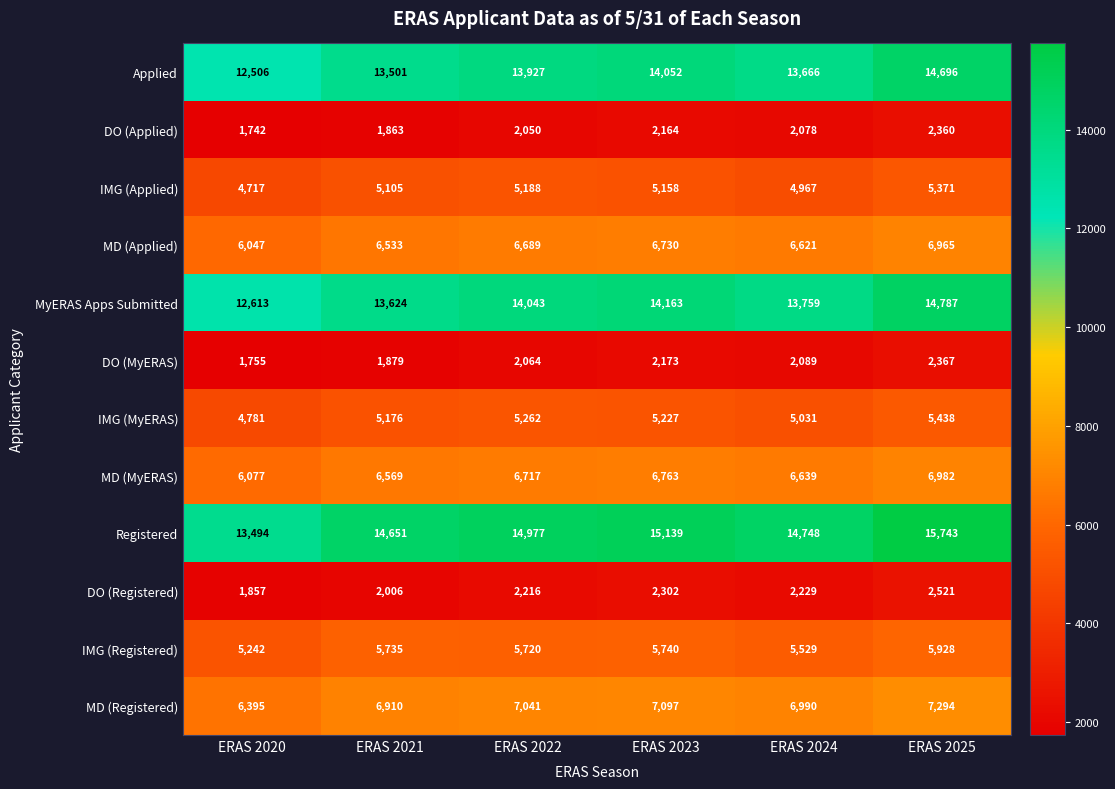

Which label corresponds to the largest value in the chart?

ERAS 2025